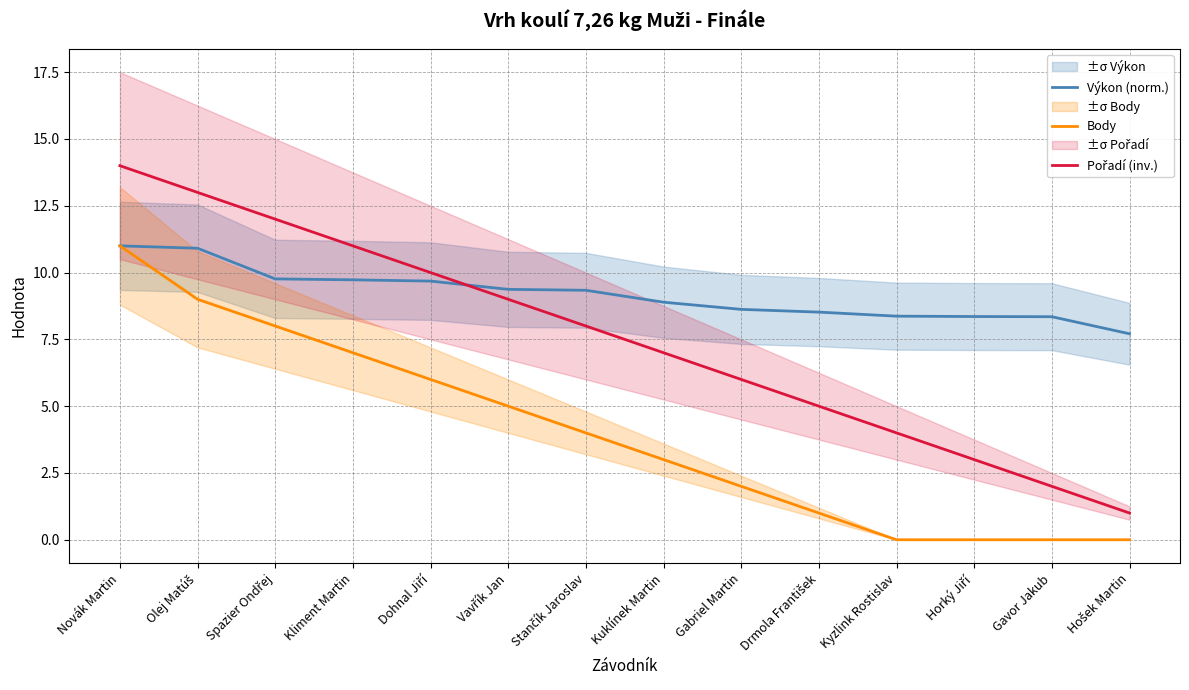

What are all the series names shown in the legend?

Výkon (norm.), Body, Pořadí (inv.)